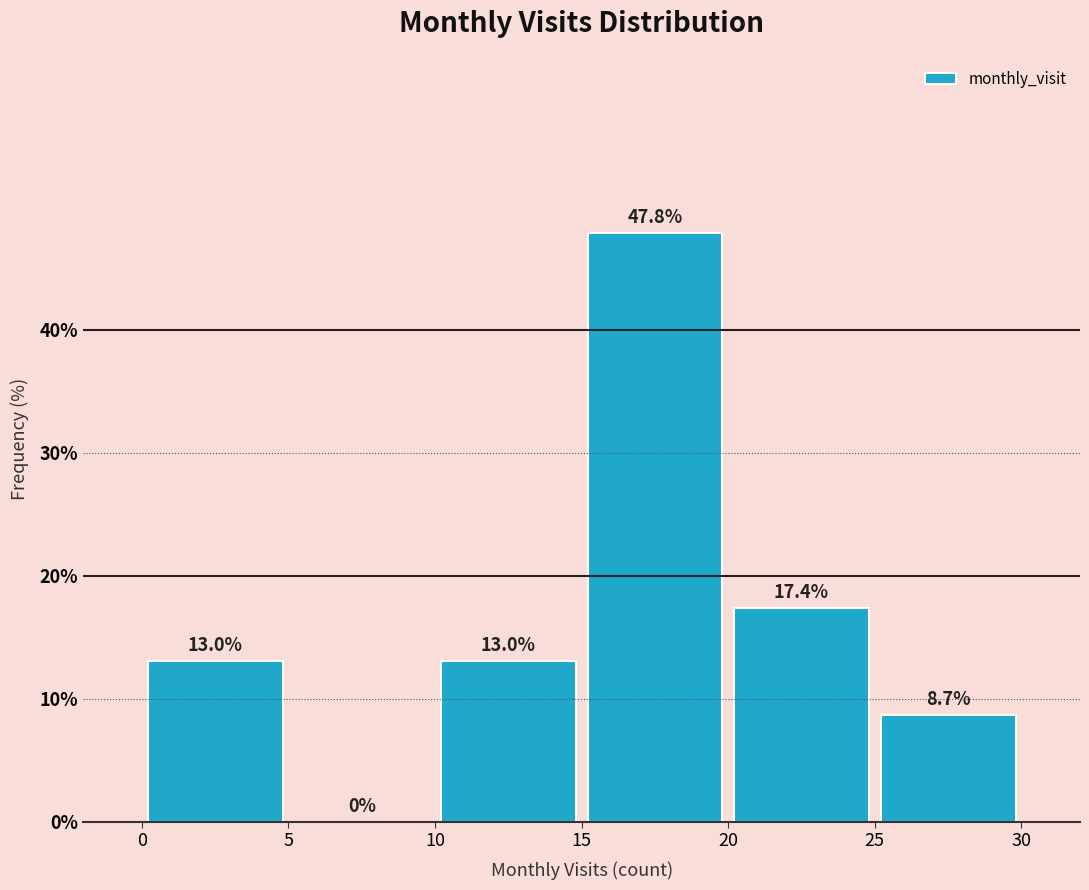

Reading left to right, list every bar in this chart as the range it spans on the x-axis followed by its height.

0 to 5: 13.0
5 to 10: 0.0
10 to 15: 13.0
15 to 20: 47.8
20 to 25: 17.4
25 to 30: 8.7